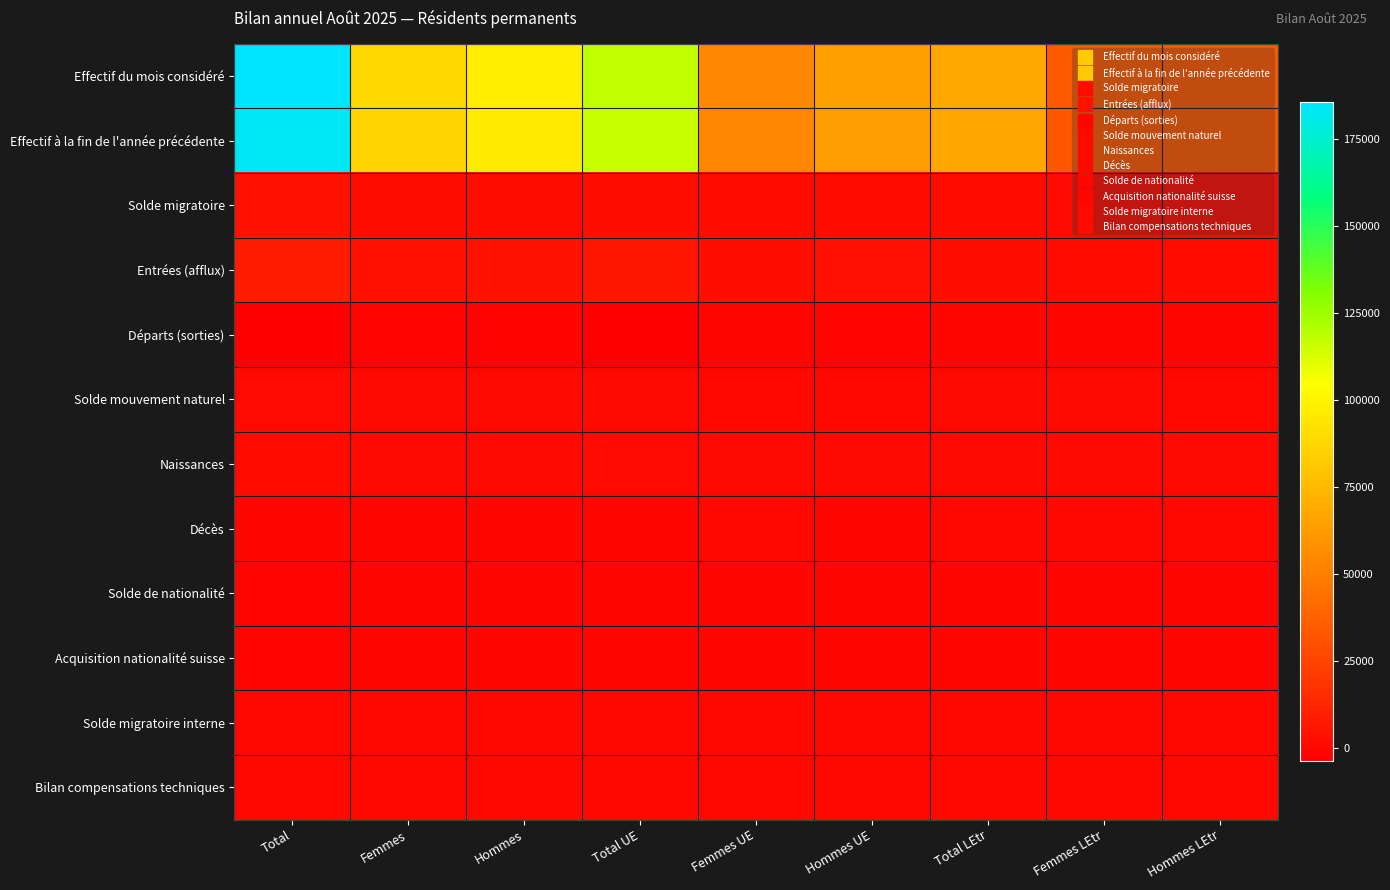

At which category is the sum across all series the highest?

Total